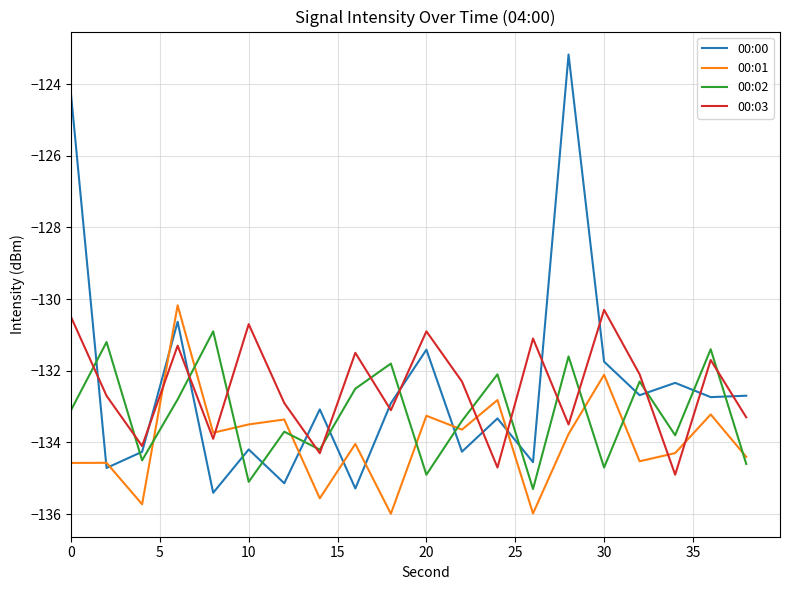

How many times do 00:00 and 00:03 cross each other?

14